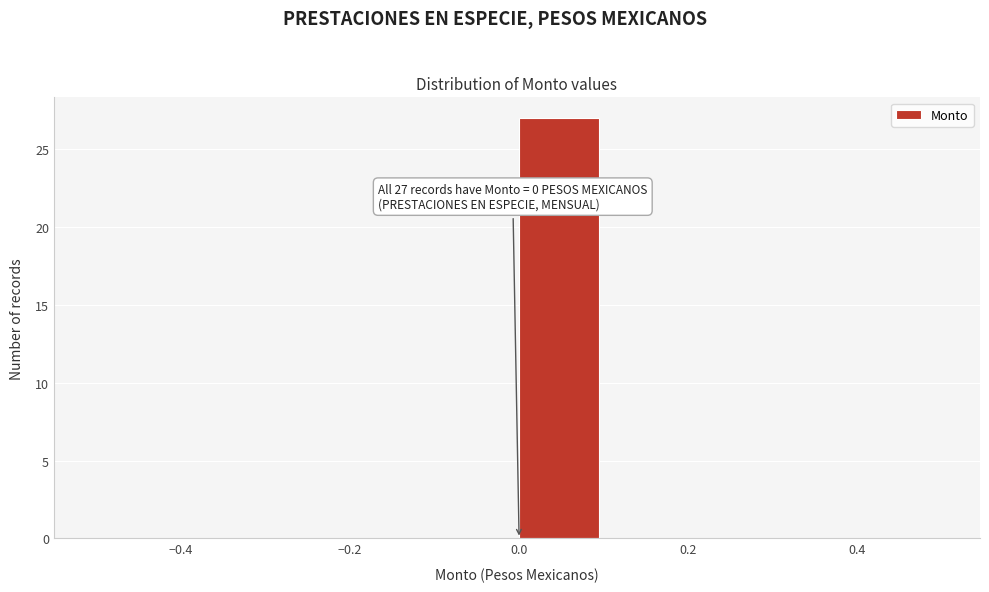

Which range on the x-axis has the tallest bar?

0.0 to 0.1